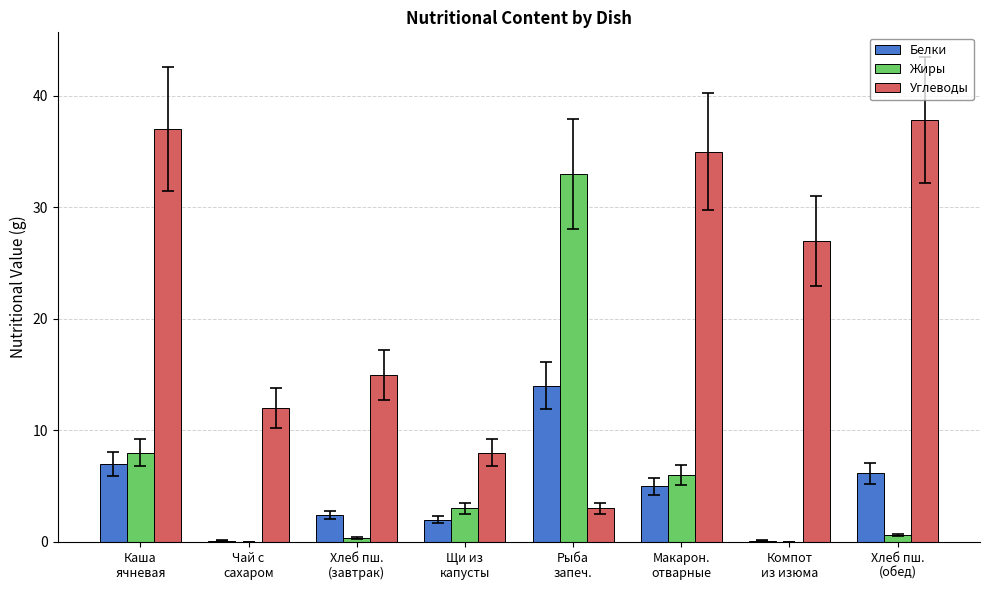

What is the maximum value for Жиры?

33.0